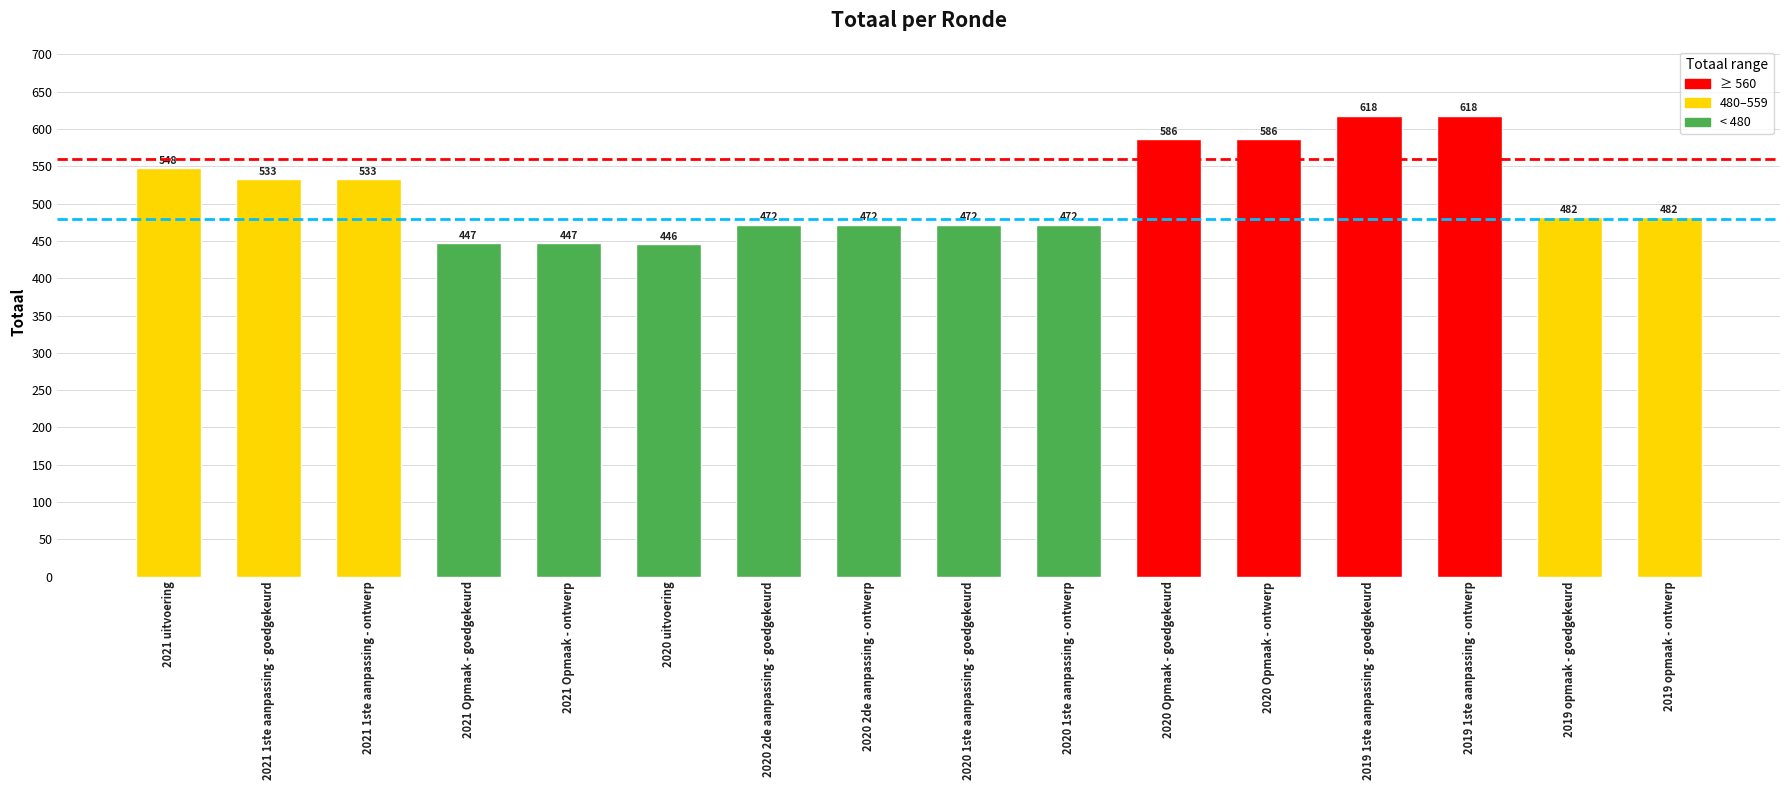

Where does the data first go above 482?

2021 uitvoering